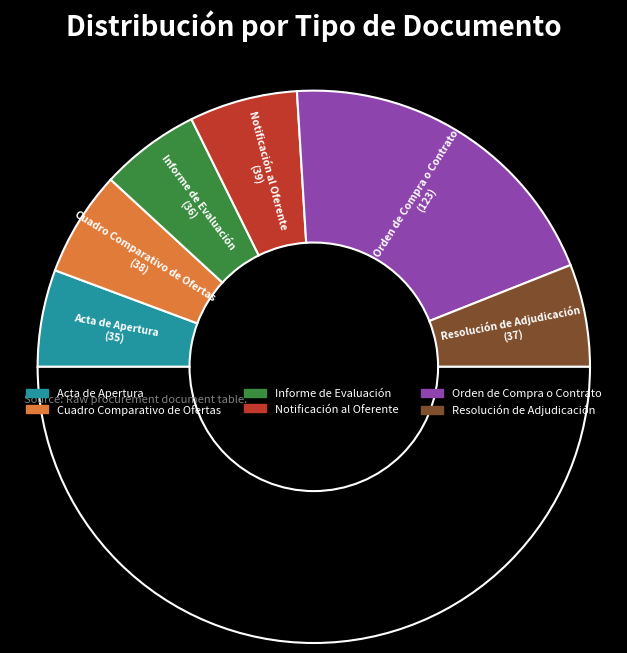

Count the number of slices in the pie.

7